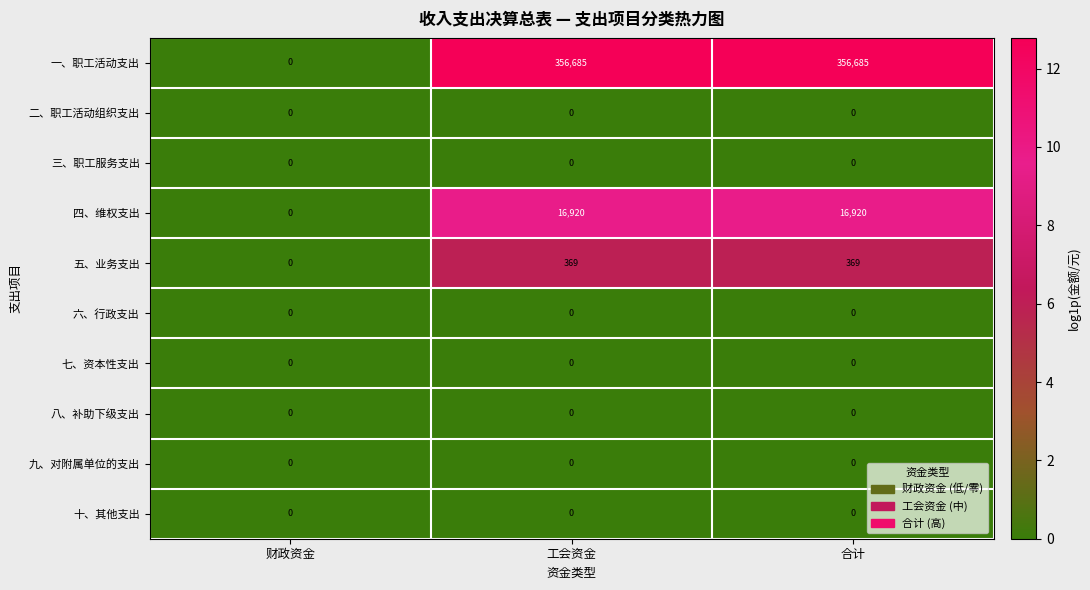

How many 一、职工活动支出 values are between 0 and 356685?

3